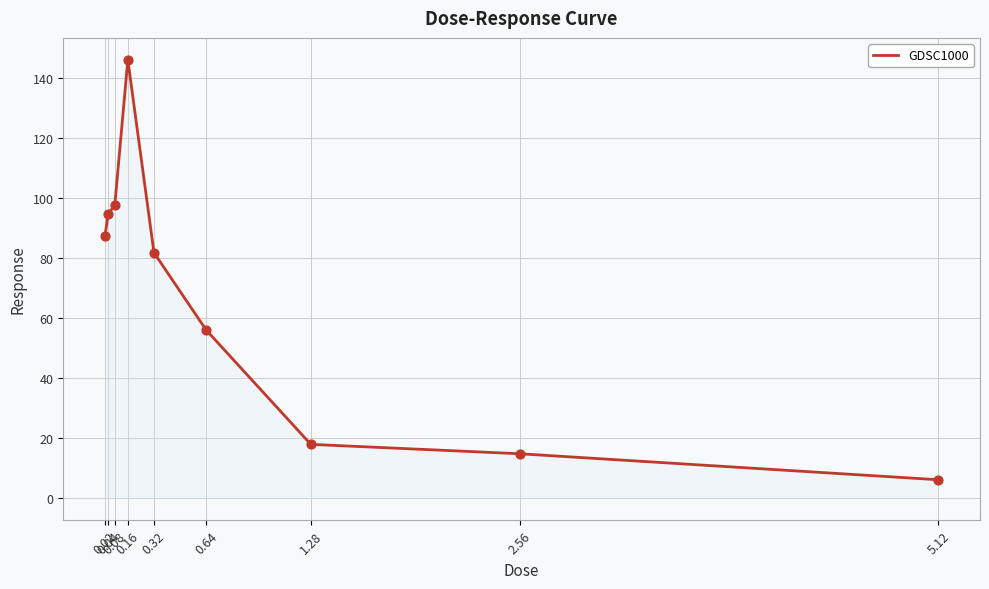

Between 0.02 and 0.08, which is larger?

0.08